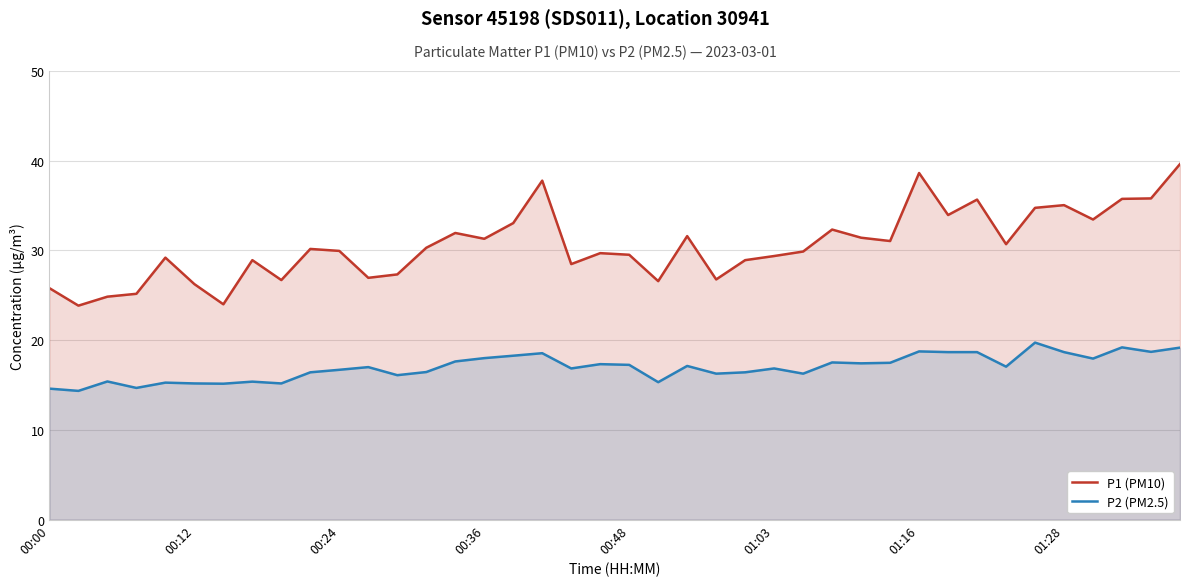

True or false: P1 (PM10) and P2 (PM2.5) intersect in this chart.

False